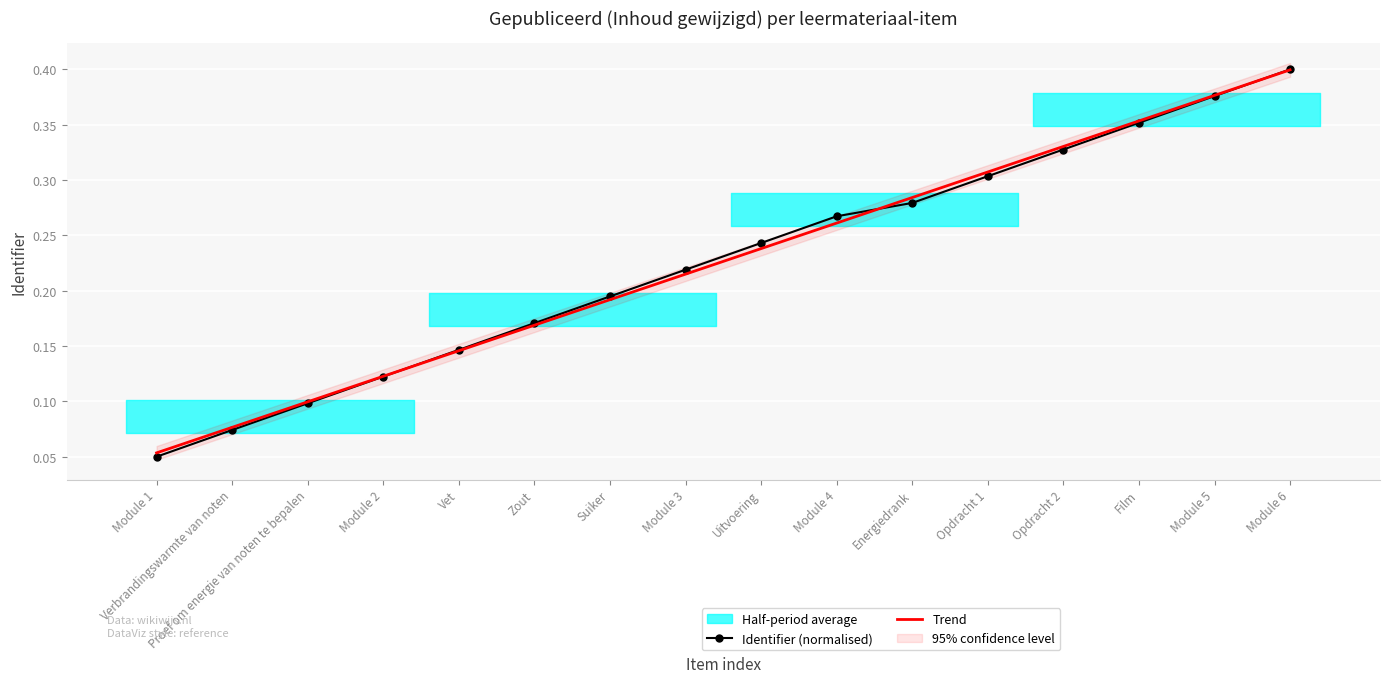

How many intersections are there between Identifier (normalised) and Trend?

3